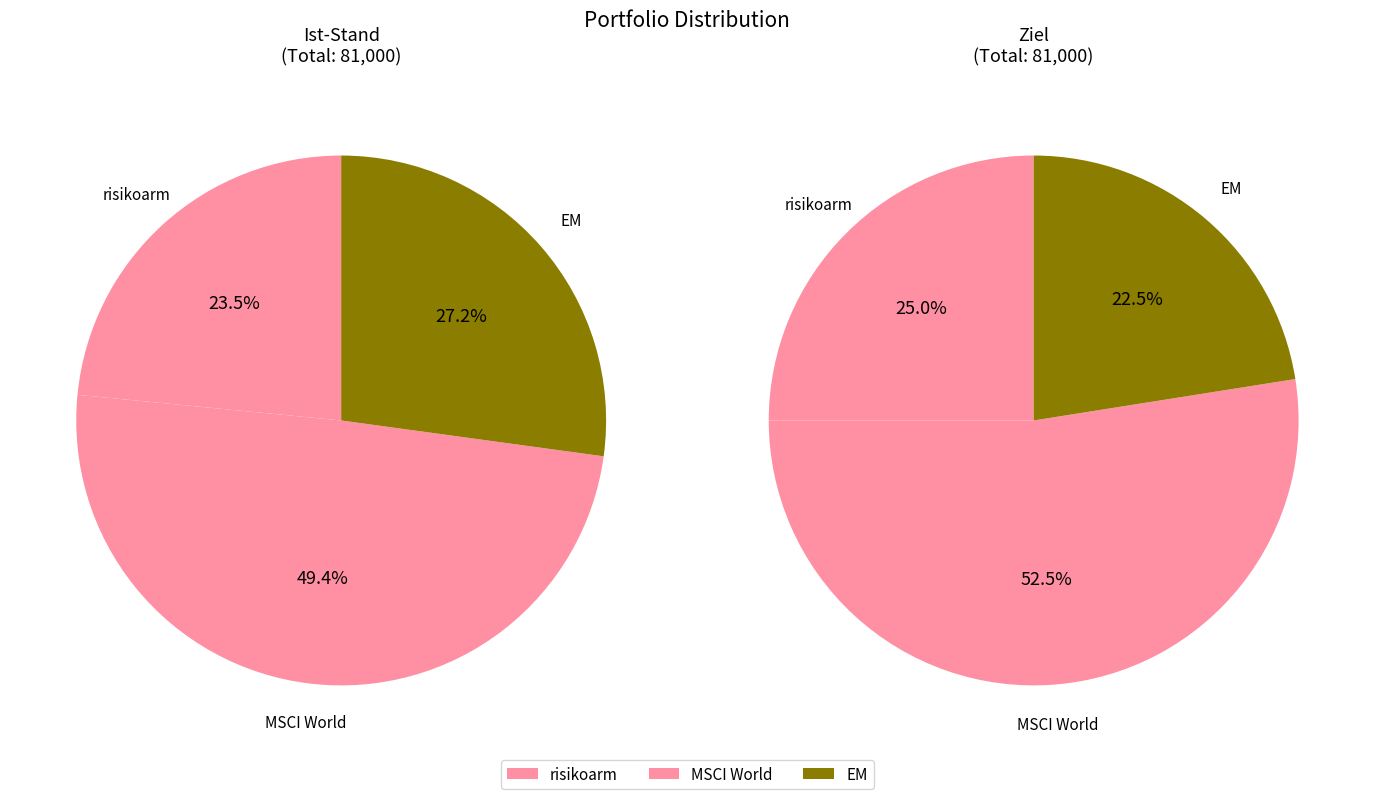

True or false: risikoarm accounts for 13% of the total.

False